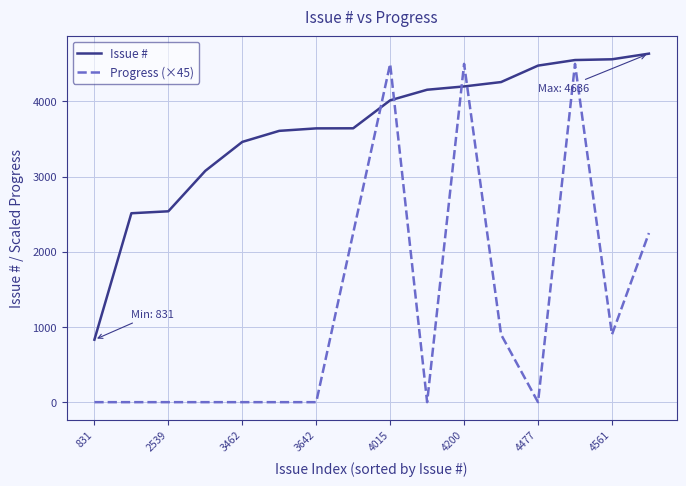

True or false: Progress (×45) and Issue # cross at least once.

True